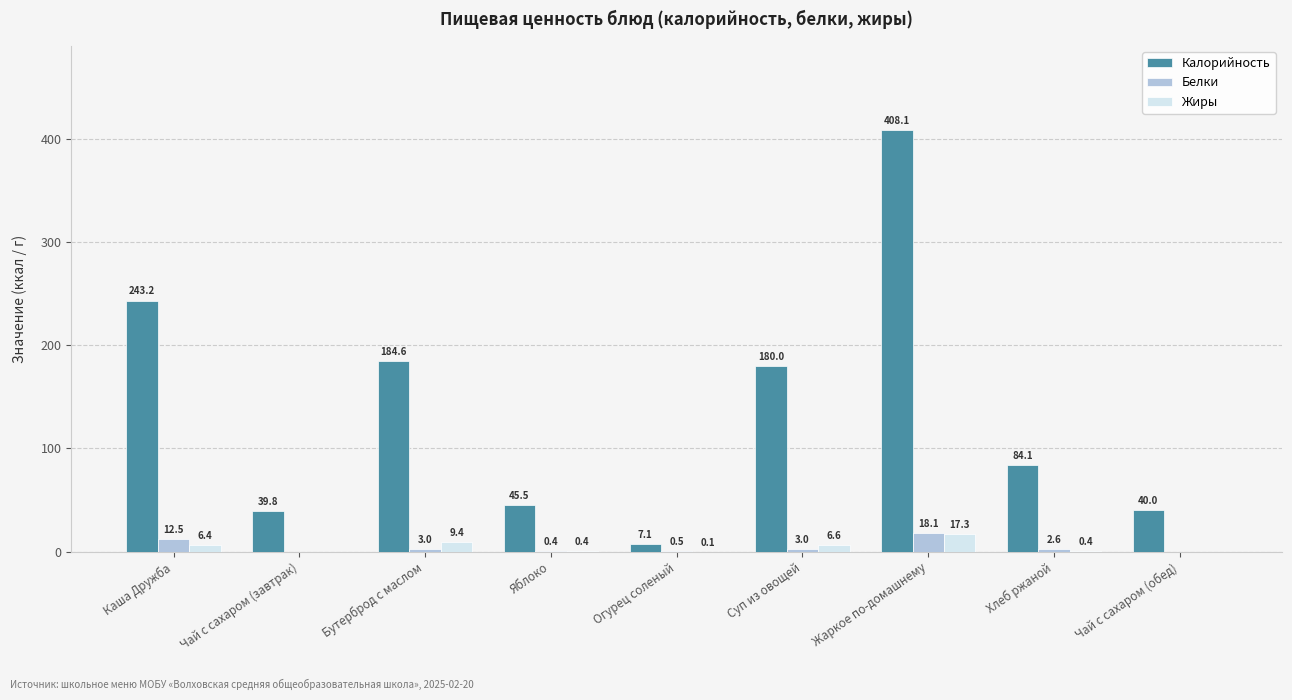

What are all the series names shown in the legend?

Калорийность, Белки, Жиры